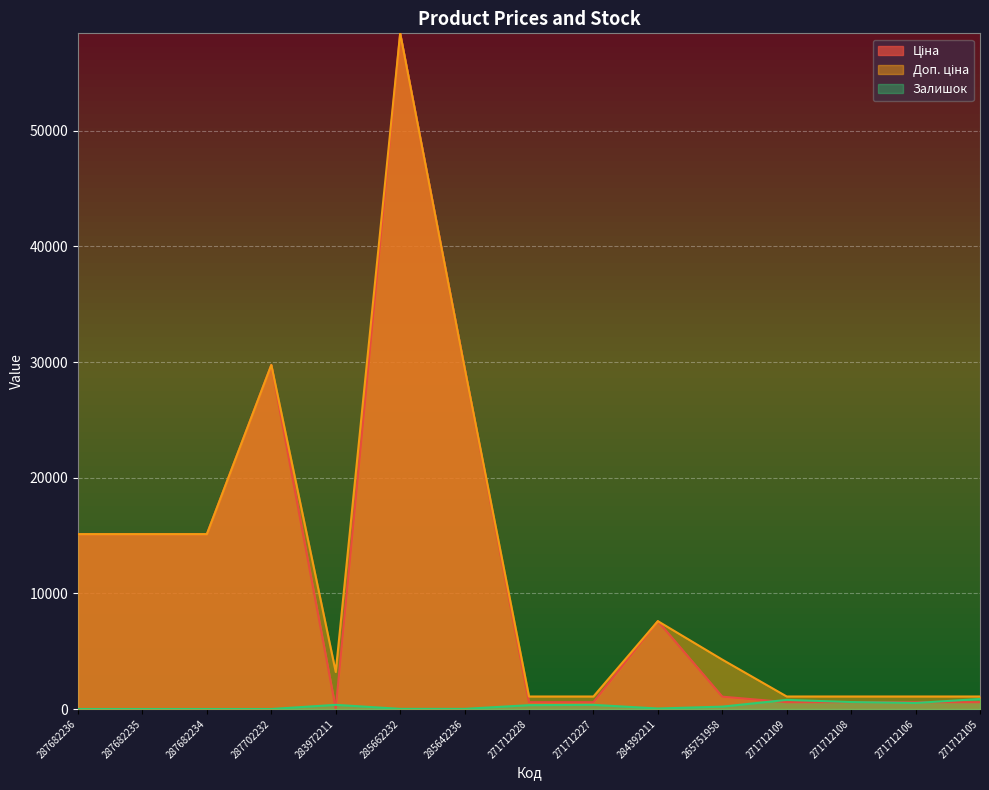

What is the value of the Доп. ціна point at the 7th from the left?

29491.5